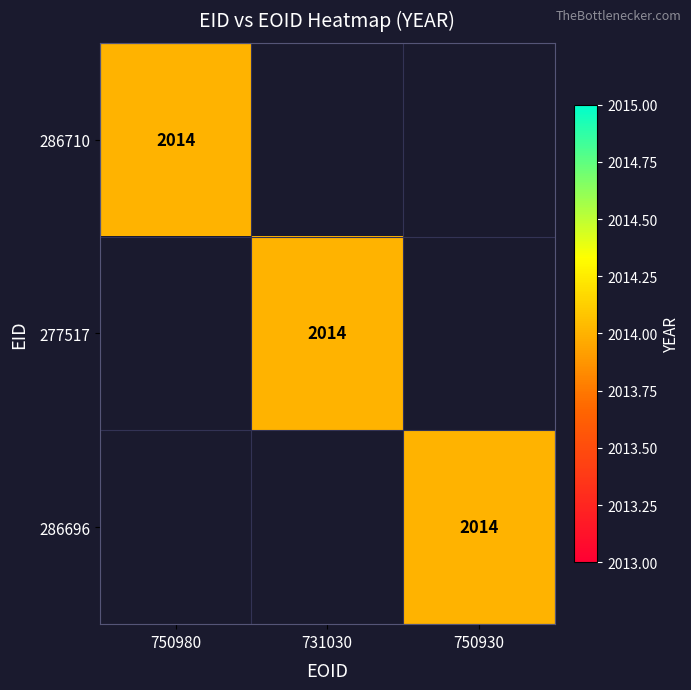

The value of 286696 at 750930 is 2014. True or false?

True